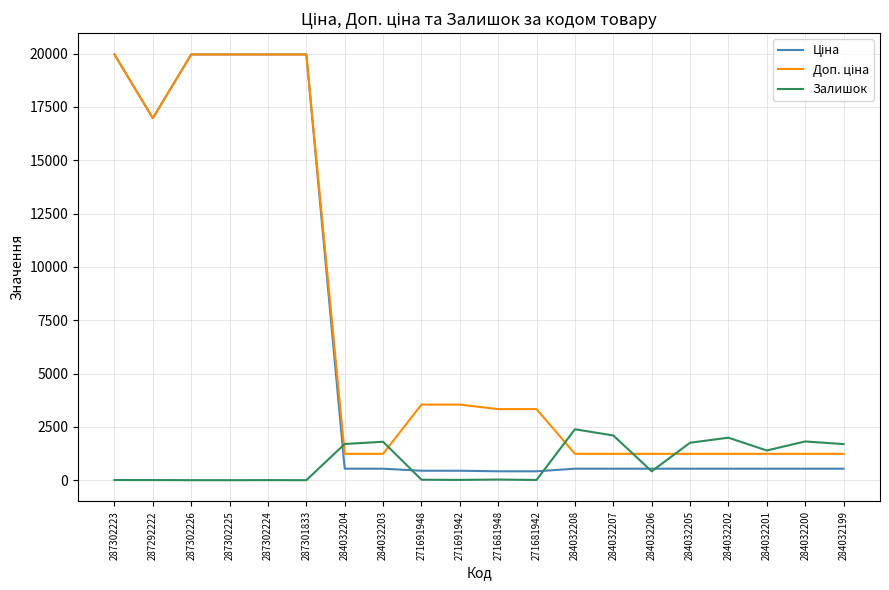

What is the spread (max minus min) of values at 287302225?

19964.2